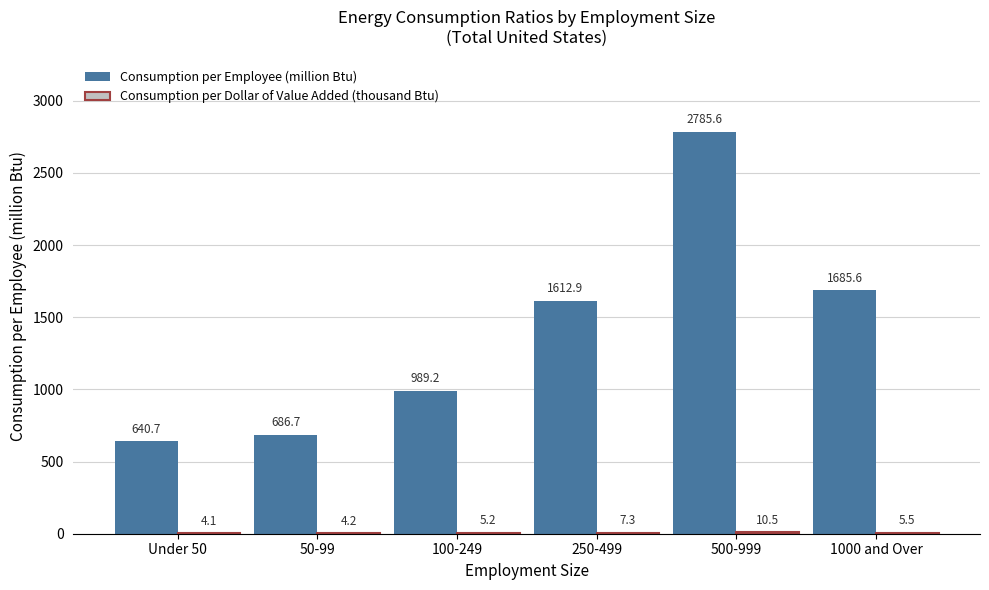

True or false: Consumption per Employee (million Btu) has a value of 1685.6 at 1000 and Over.

True